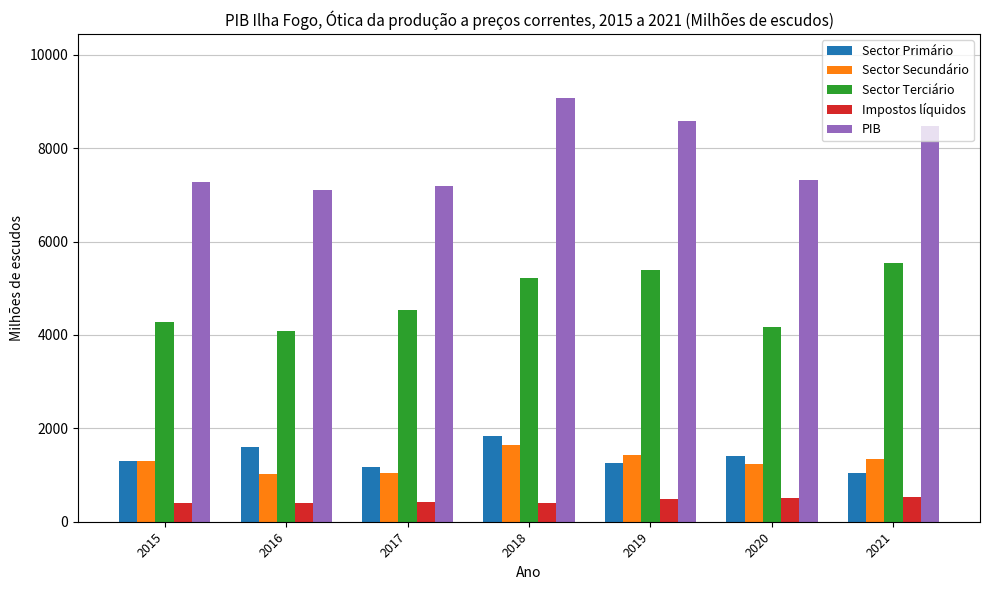

How many categories are shown in the chart?

7